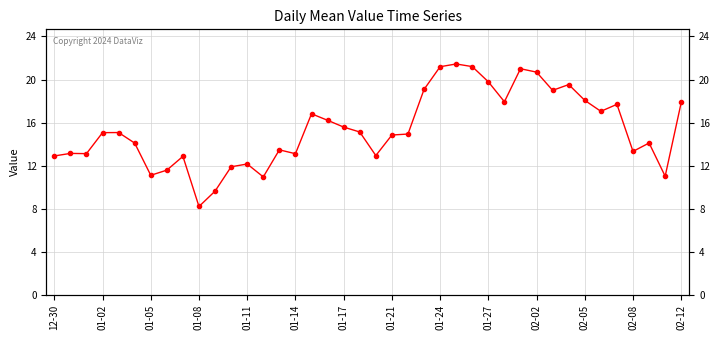

Reading left to right, list all the values displayed in this chart.

12.9	13.1	13.1	15.1	15.1	14.1	11.1	11.6	12.9	8.2	9.6	11.9	12.2	11.0	13.5	13.1	16.8	16.2	15.6	15.1	12.9	14.8	14.9	19.1	21.2	21.4	21.2	19.8	17.9	21.0	20.7	19.0	19.5	18.1	17.0	17.7	13.3	14.1	11.0	17.9